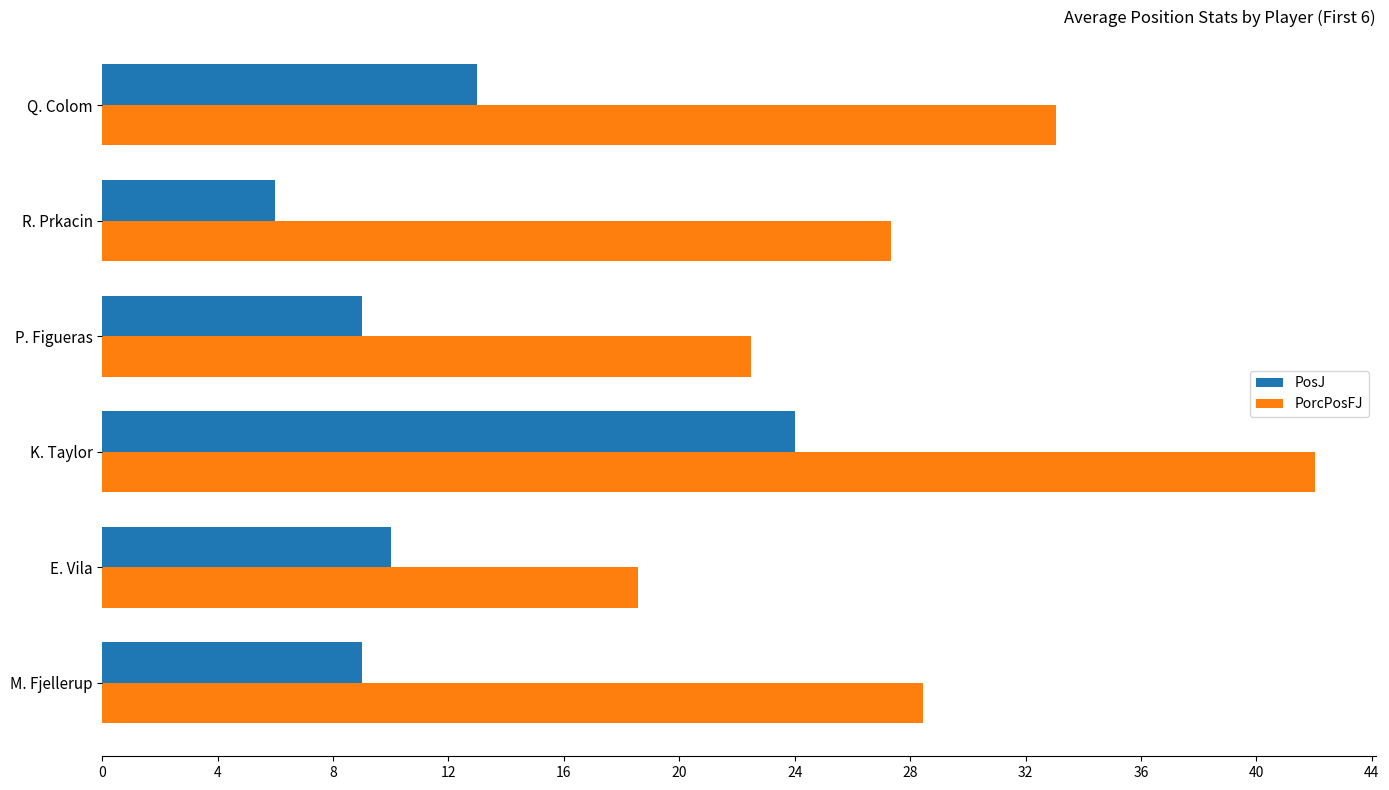

What value does the PorcPosFJ series have at E. Vila?

18.6